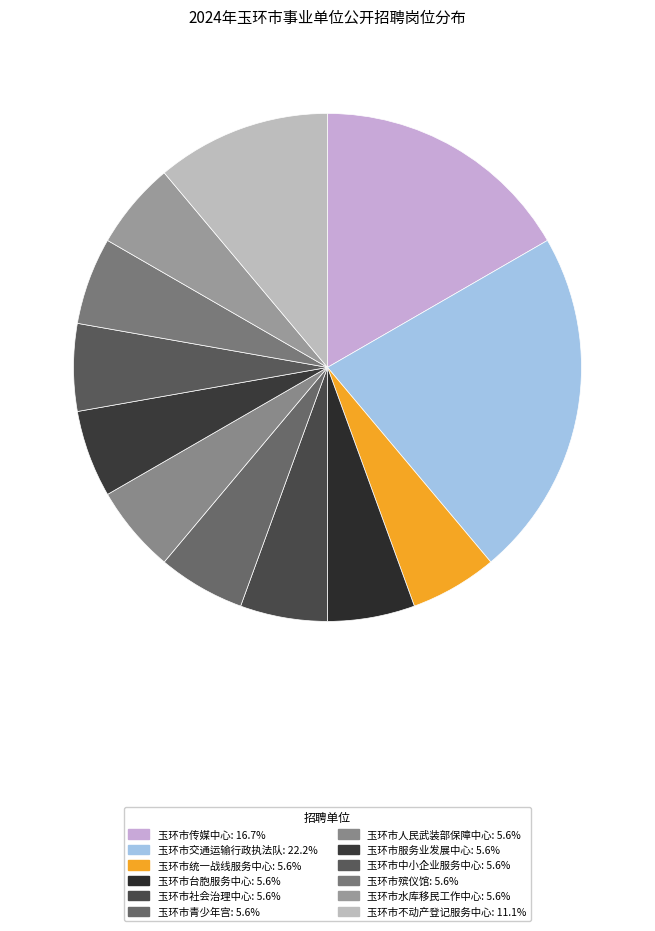

To the nearest percent, what percentage of the pie is 玉环市不动产登记服务中心?

11%